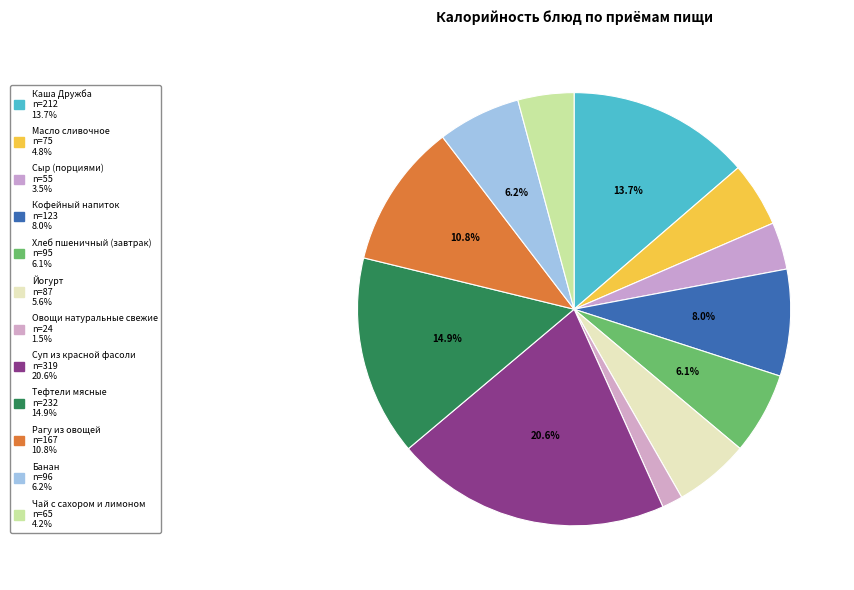

To the nearest percent, what percentage of the pie is Чай с сахором и лимоном?

4%